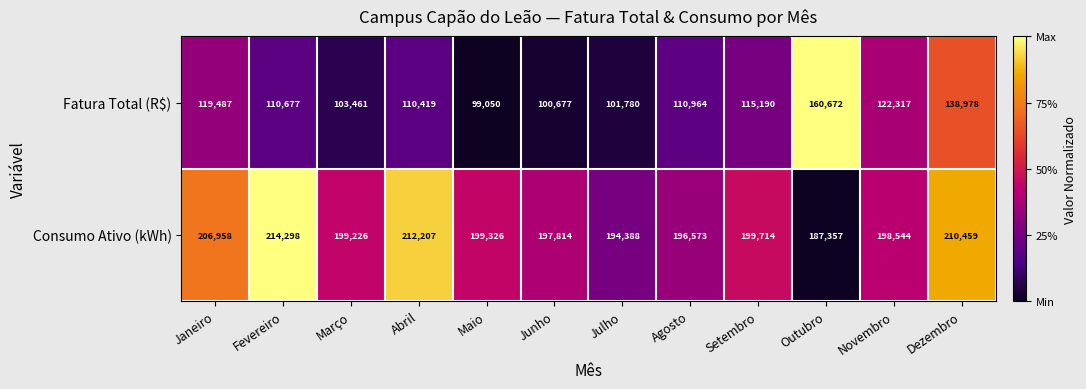

What is the difference between the maximum and minimum values in the Consumo Ativo (kWh) series?

26941